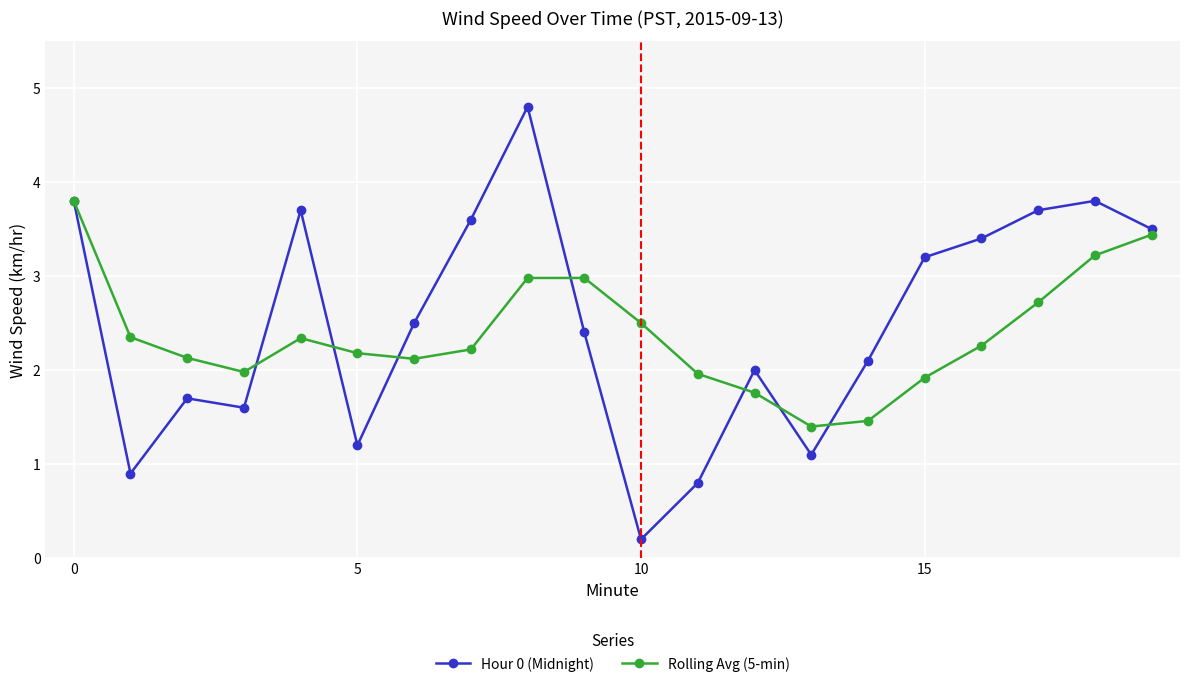

What is the difference between the second highest and minimum values in the Rolling Avg (5-min) series?

2.0